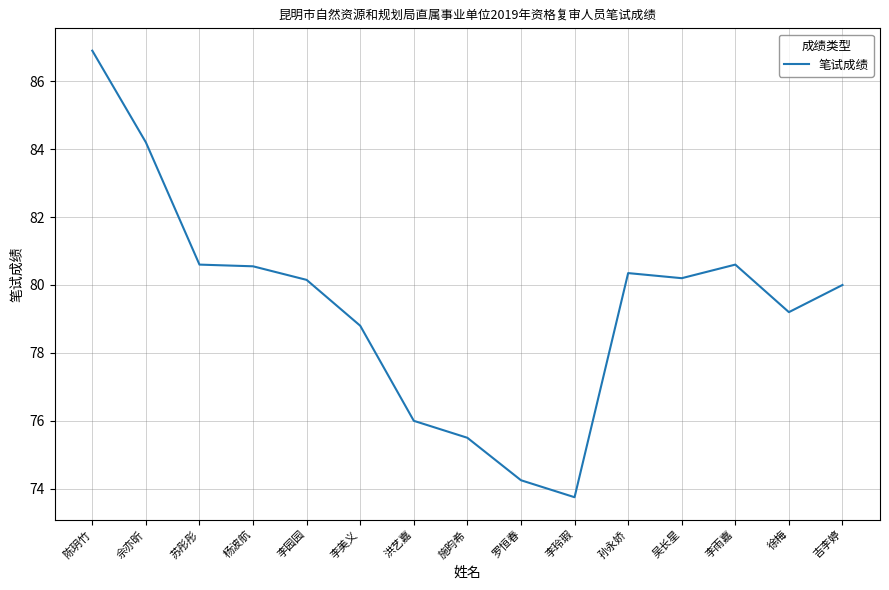

How many categories are shown in the chart?

15